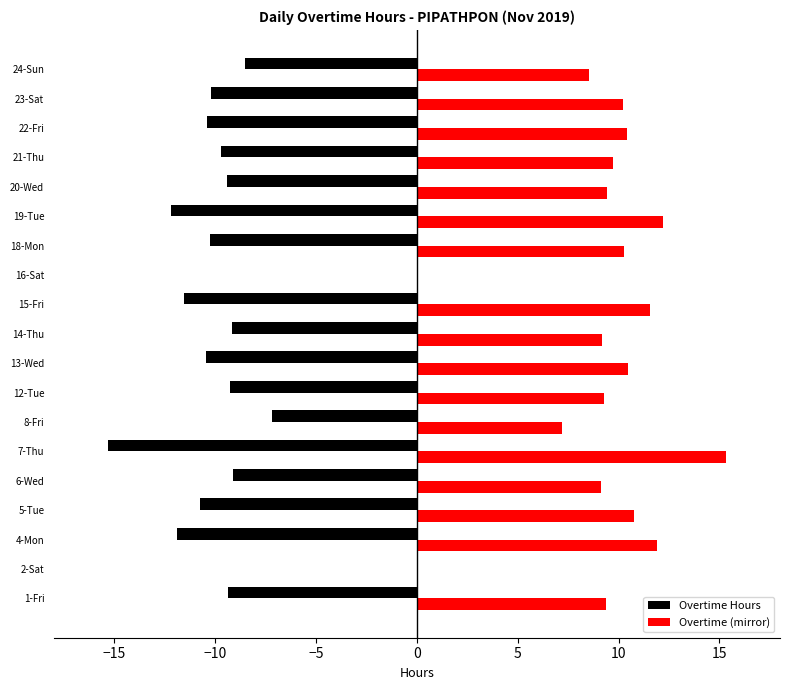

The Overtime (mirror) series shows 15.3 at 7-Thu. True or false?

True